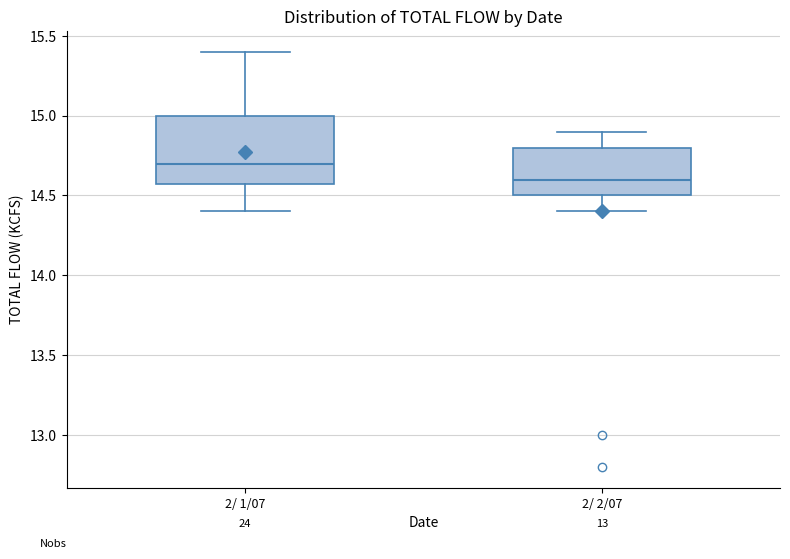

Reading left to right, transcribe this box plot: for each box, give where its median line is, the range the box spans, and where its two whiskers end, as read against the y-axis. The values are not printed on the chart, so give them approximately, as read against the axis.

2/ 1/07: median 14.7, box 14.6 to 15.0, whiskers 14.4 to 15.4
2/ 2/07: median 14.6, box 14.5 to 14.8, whiskers 14.4 to 14.9